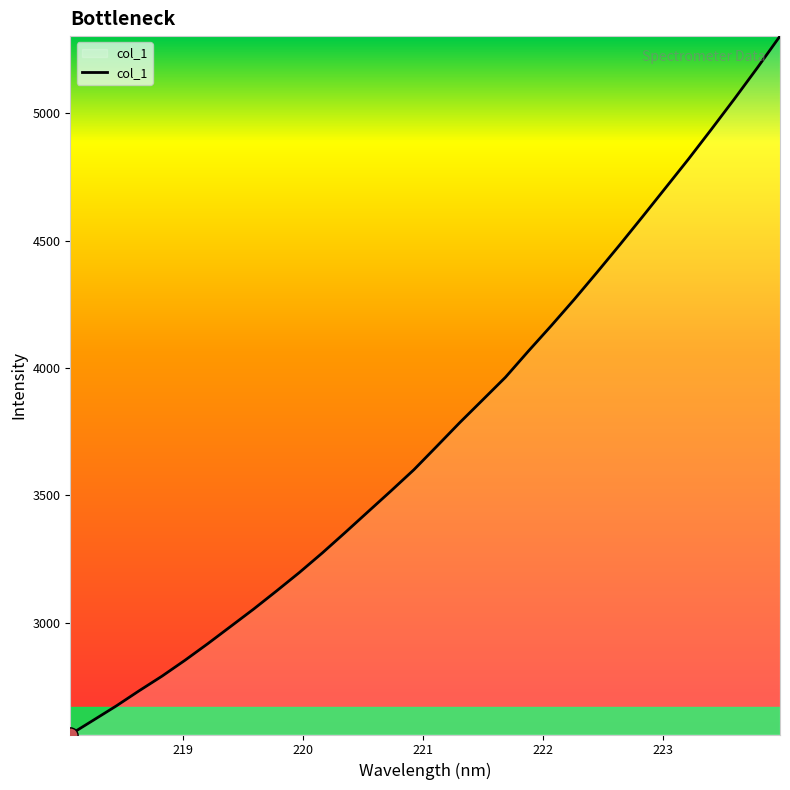

What is the difference between the maximum and minimum values?

2740.2